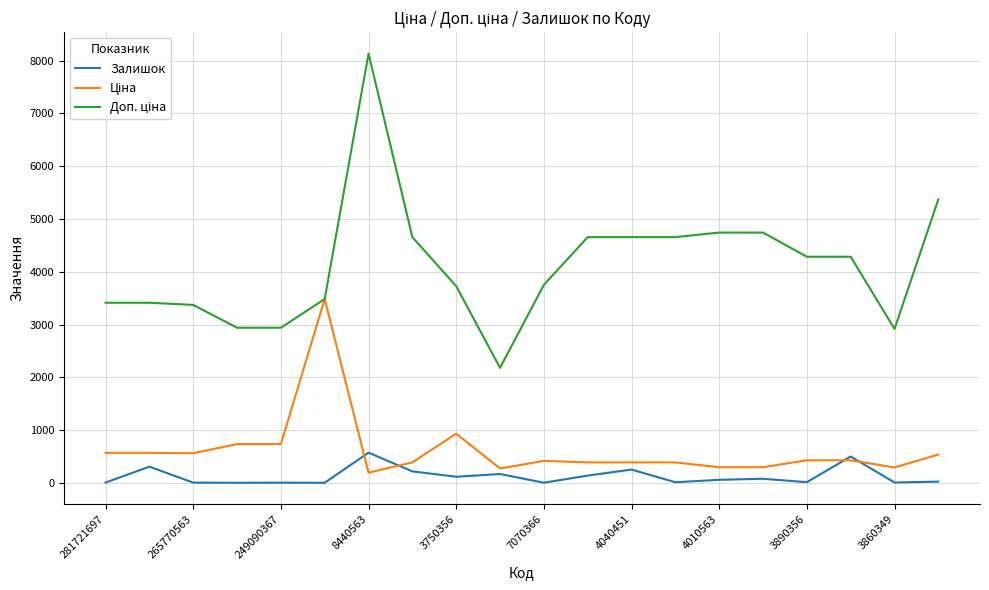

What is the maximum value shown in the chart?

8135.0